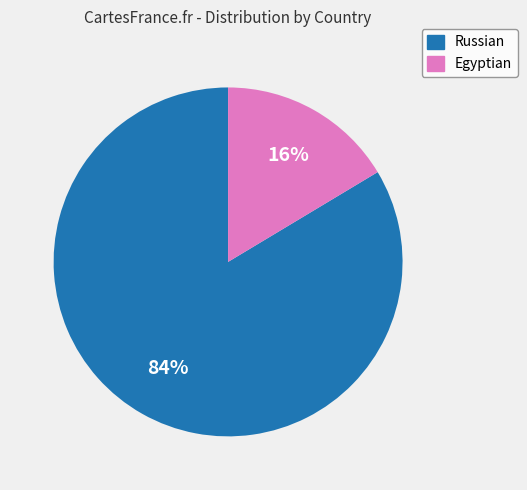

What percentage is the Egyptian slice, to the nearest percent?

16%